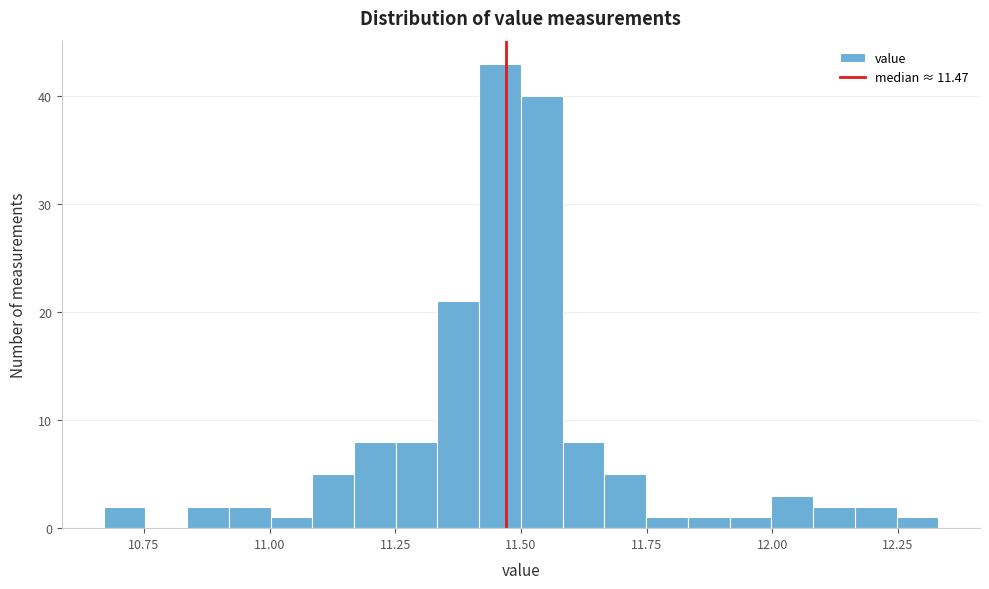

Read against the x-axis, roughly where is the centre of the tallest bar?

11.45